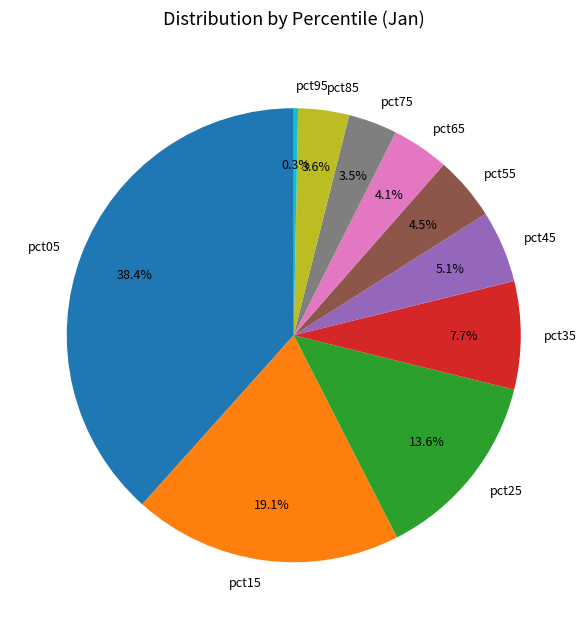

Does any single category account for the majority?

No